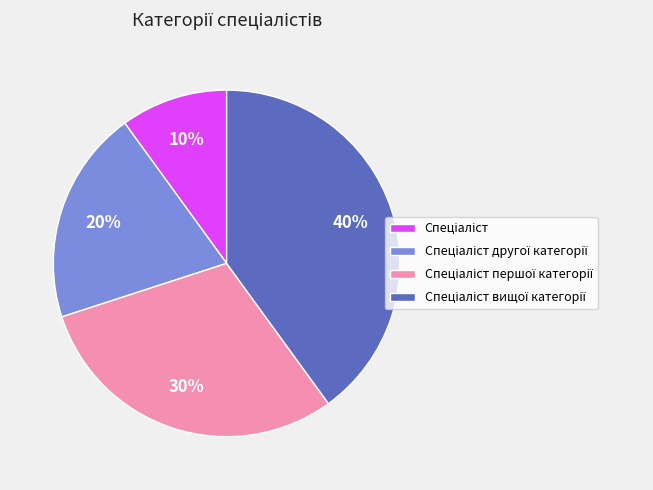

How many slices are in this pie chart?

4